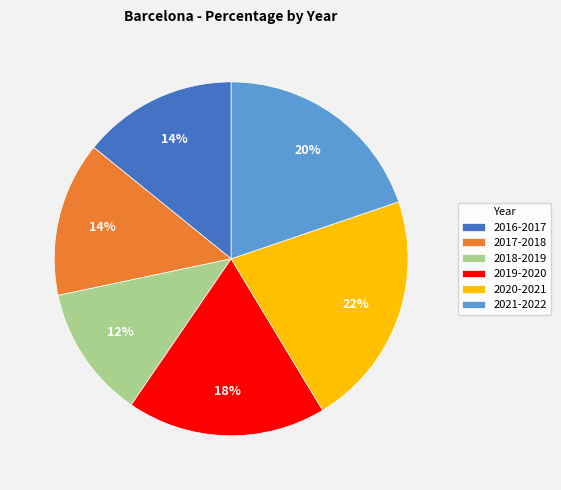

True or false: 2021-2022 accounts for 32% of the total.

False